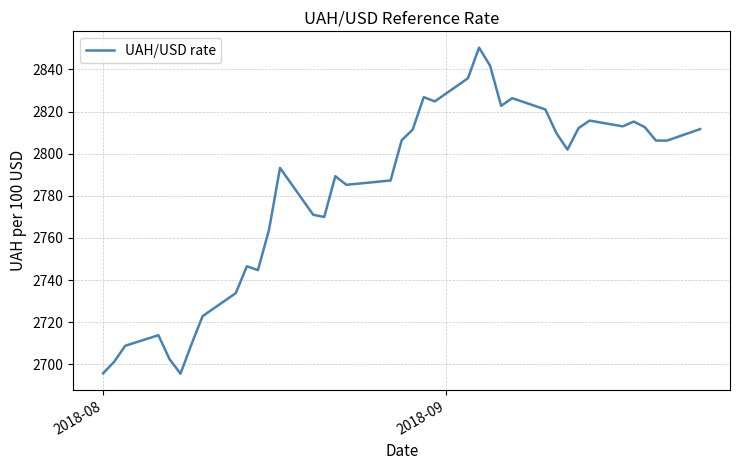

What is the maximum value shown in the chart?

2850.4